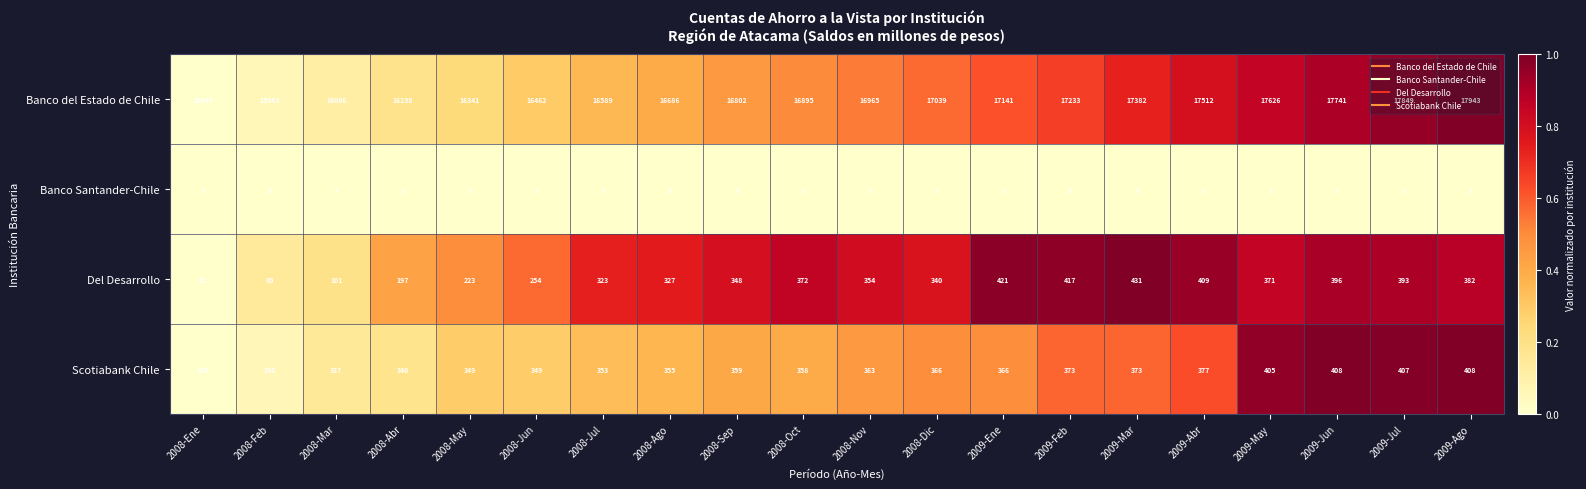

Between 2008-Ene and 2008-Mar, which series saw the biggest shift?

Banco del Estado de Chile